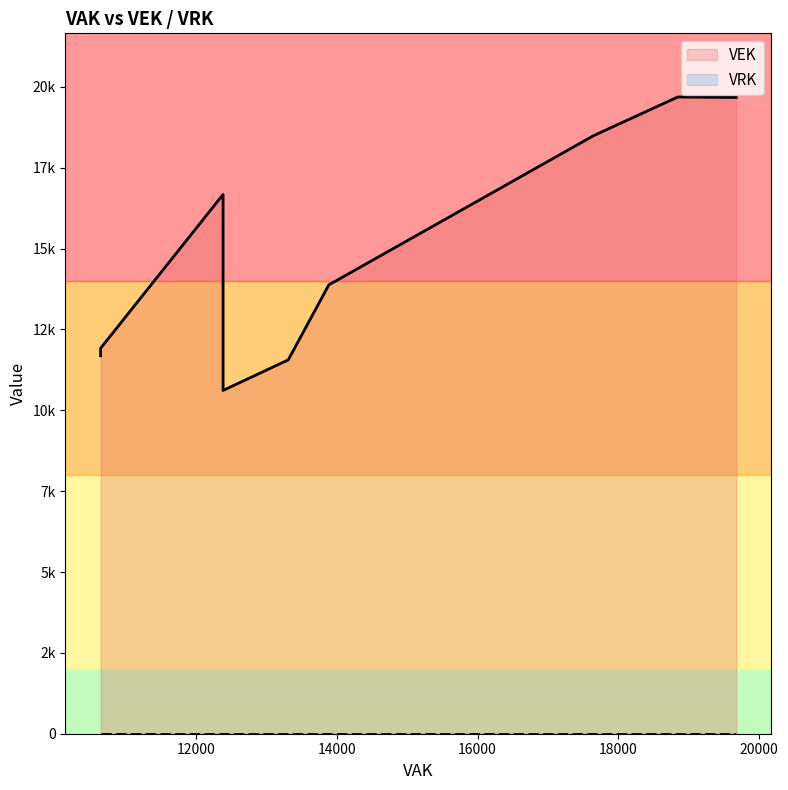

At which category is the sum across all series the highest?

18844